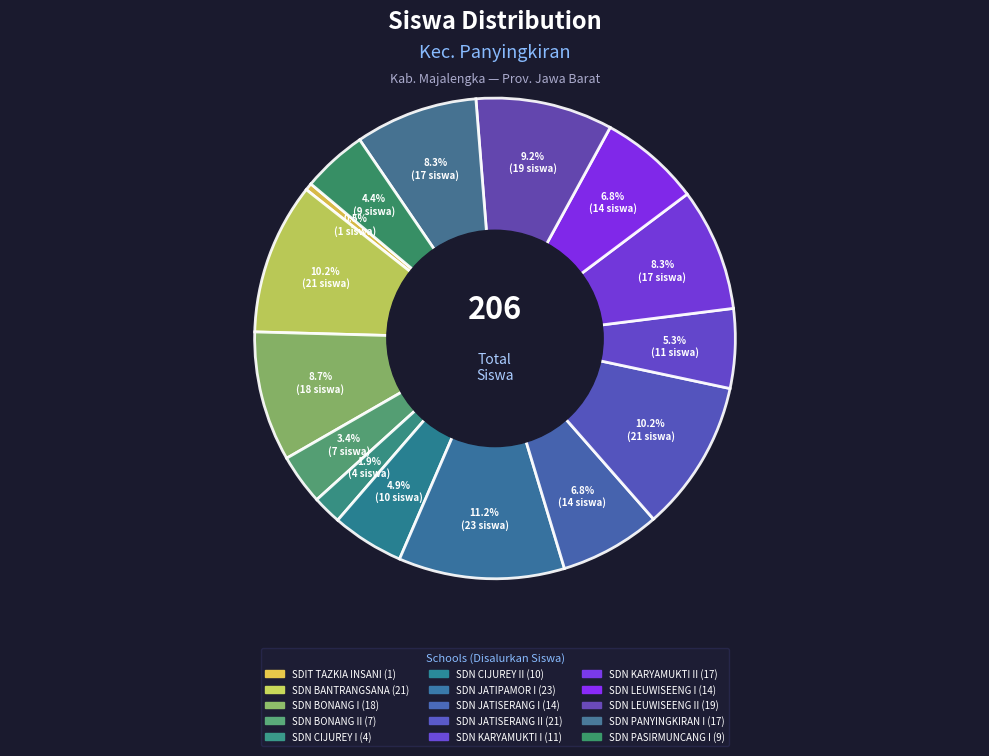

Rank the categories by value from highest to lowest.

SD NEGERI JATIPAMOR I, SD NEGERI BANTRANGSANA, SD NEGERI JATISERANG II, SD NEGERI LEUWISEENG II, SD NEGERI BONANG I, SD NEGERI KARYAMUKTI II, SD NEGERI PANYINGKIRAN I, SD NEGERI JATISERANG I, SD NEGERI LEUWISEENG I, SD NEGERI KARYAMUKTI I, SD NEGERI CIJUREY II, SD NEGERI PASIRMUNCANG I, SD NEGERI BONANG II, SD NEGERI CIJUREY I, SD IT TAZKIA INSANI